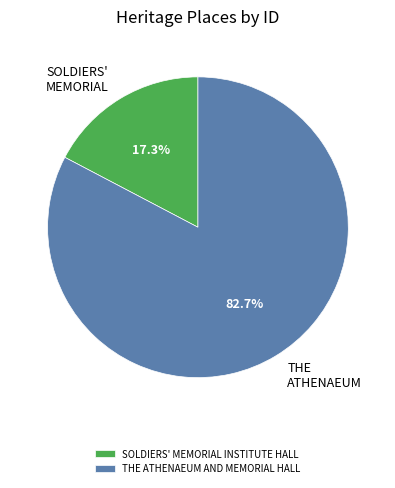

The SOLDIERS' MEMORIAL INSTITUTE HALL slice represents 30% of the pie. True or false?

False